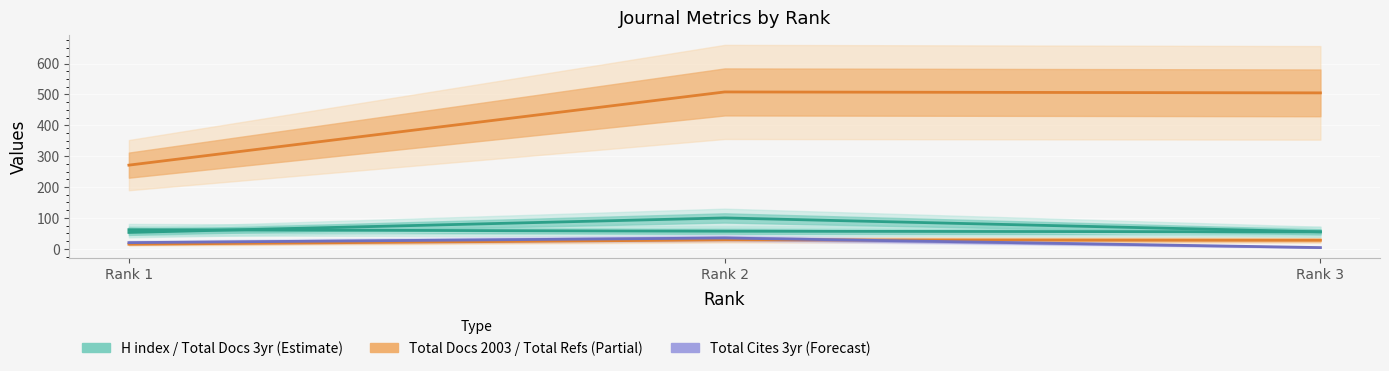

What is the difference between the maximum and minimum values in the Total Refs. series?

237